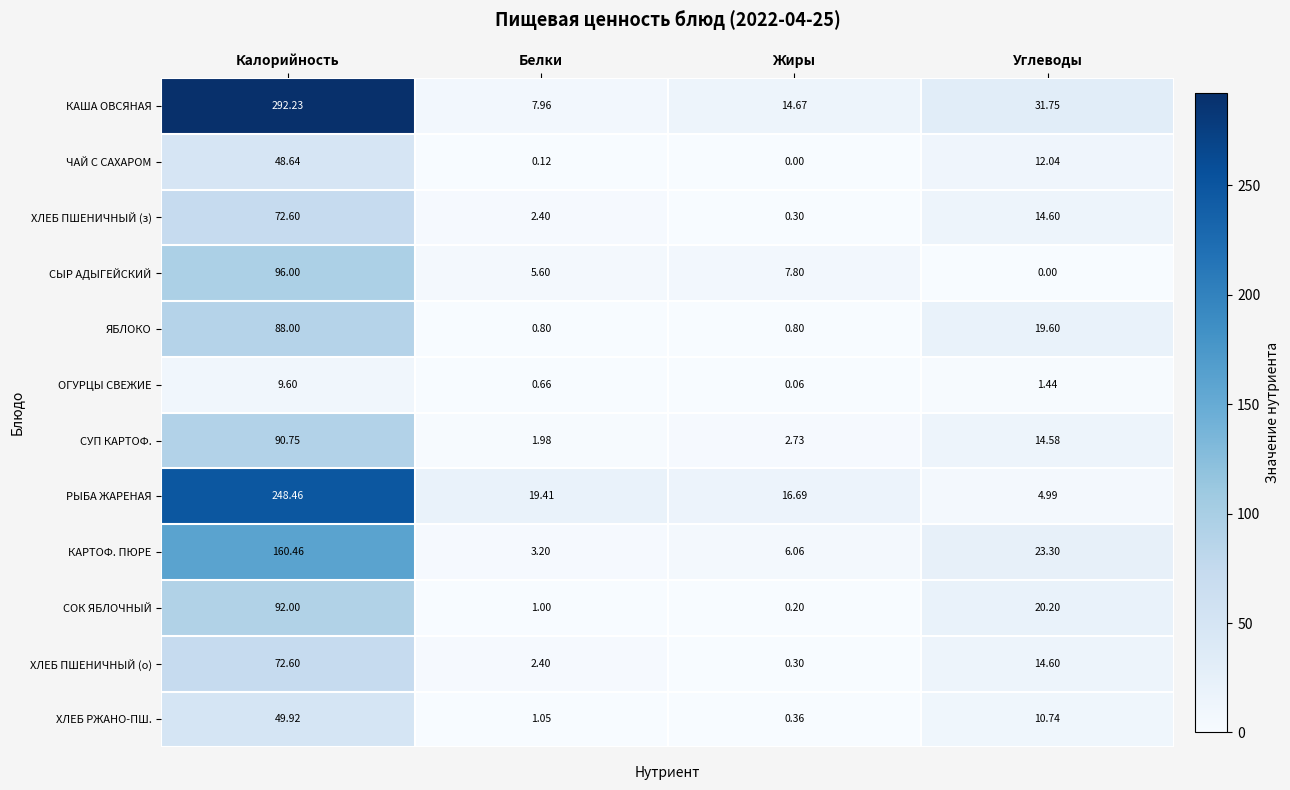

Which series has the largest total across all categories?

КАША ОВСЯНАЯ